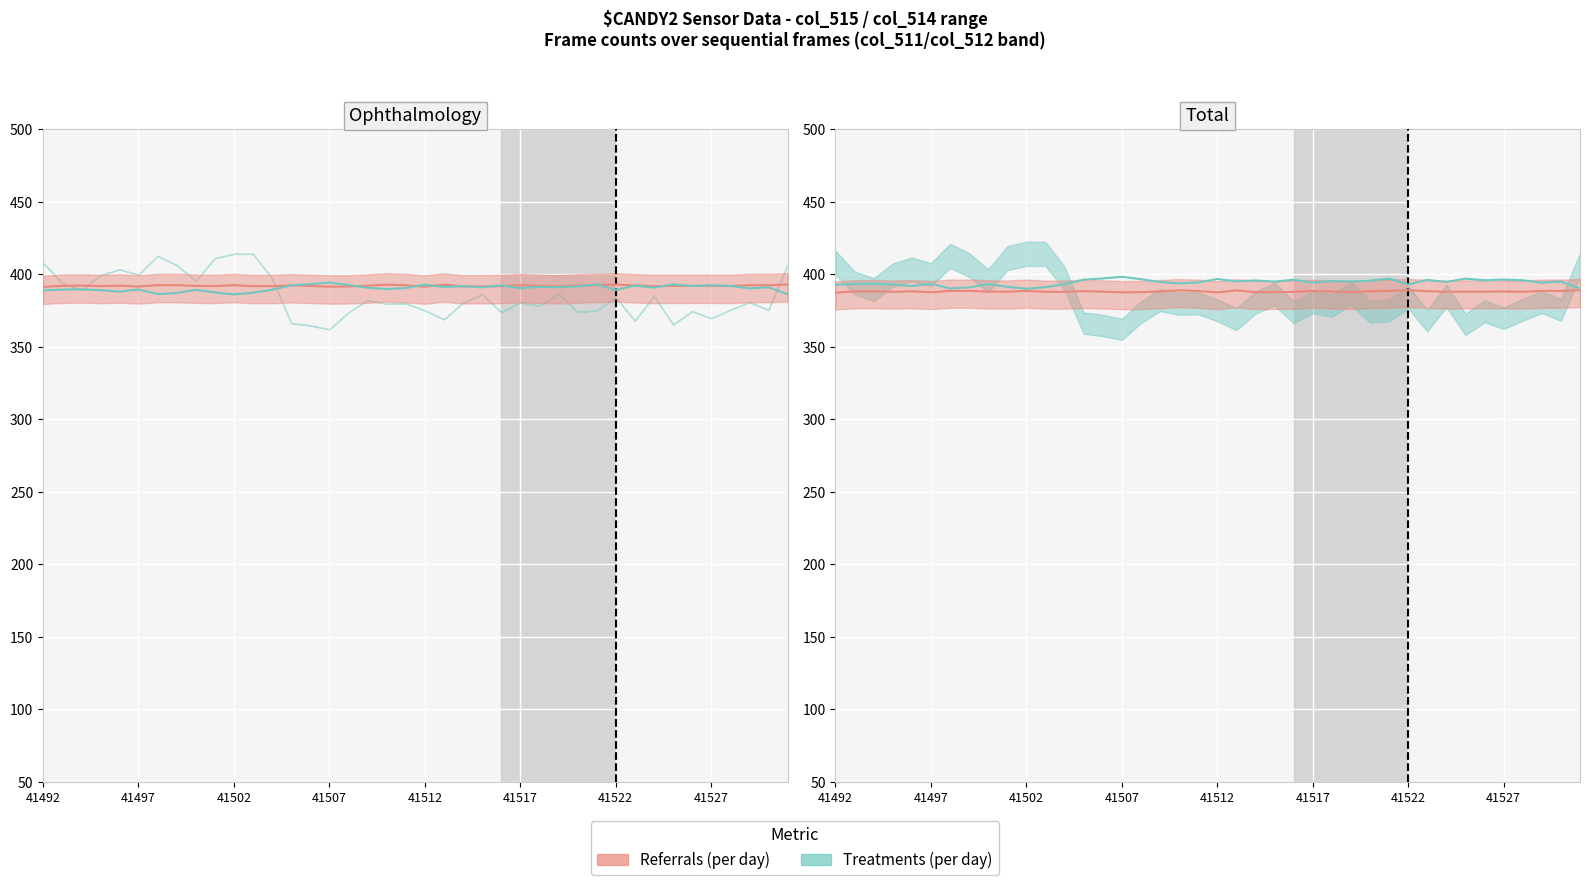

What is the average value of the col_515 series?

392.2